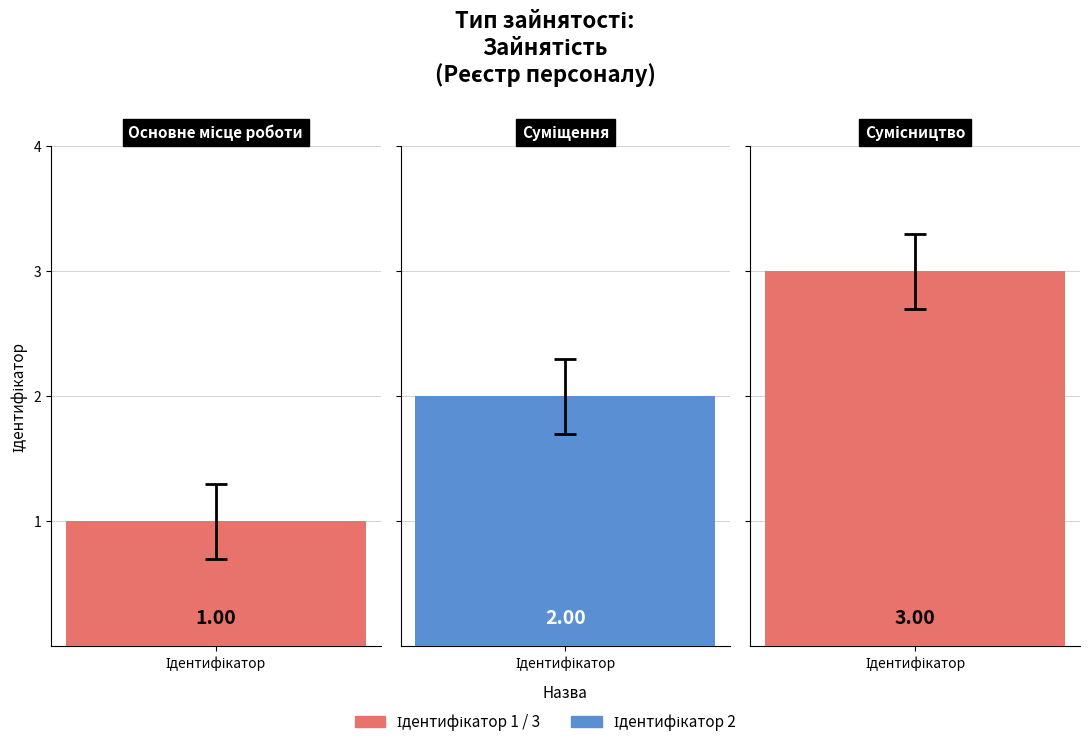

The value at Основне місце роботи is 1. True or false?

True